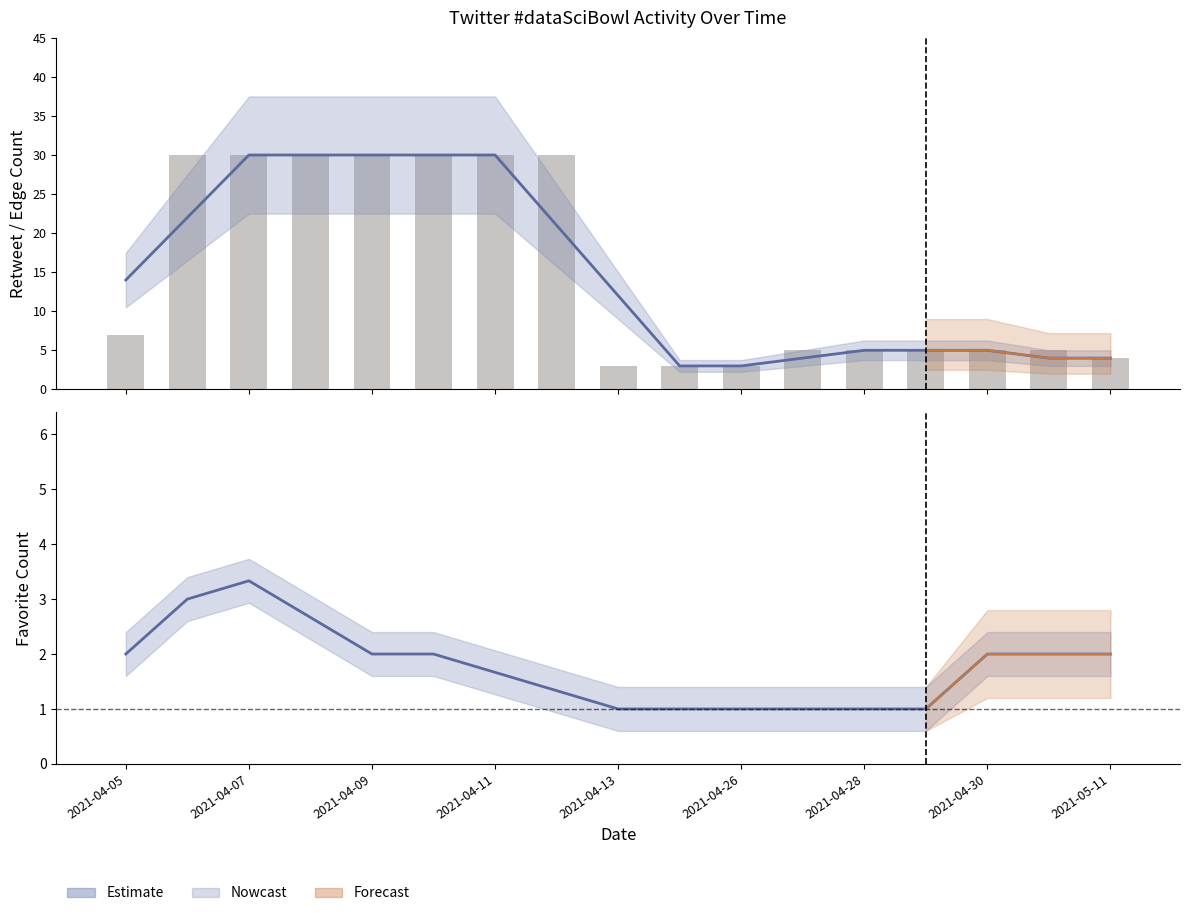

What is the average value of the Retweet Count (raw) series?

15.0